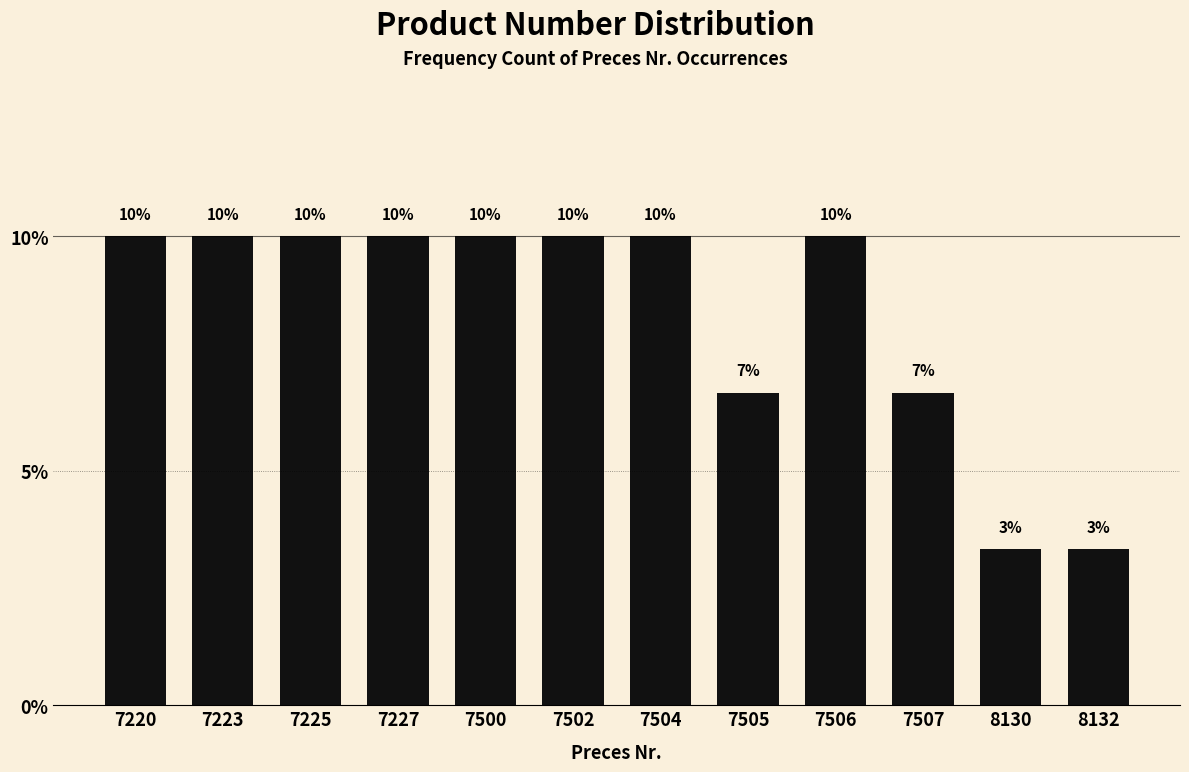

What is the maximum value shown in the chart?

10.0